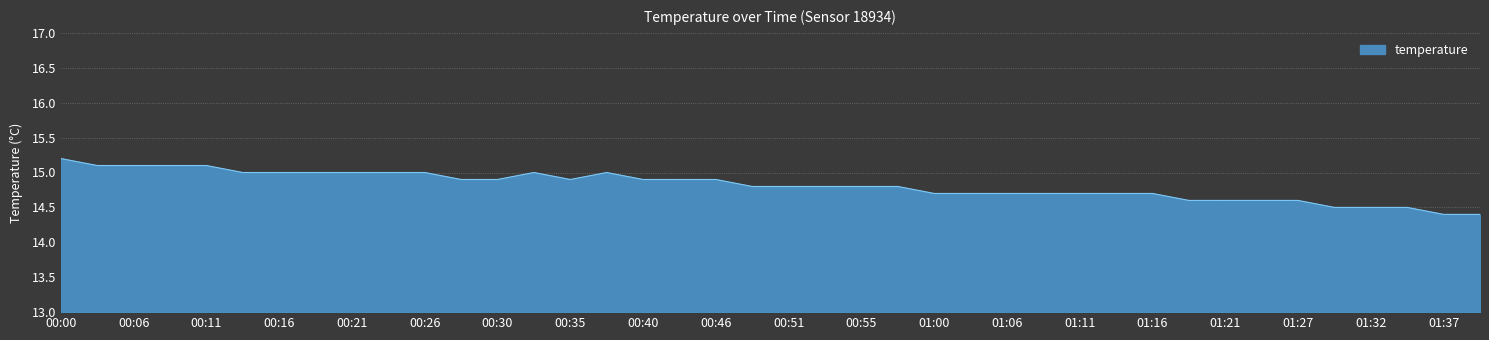

What is the greatest value displayed?

15.2